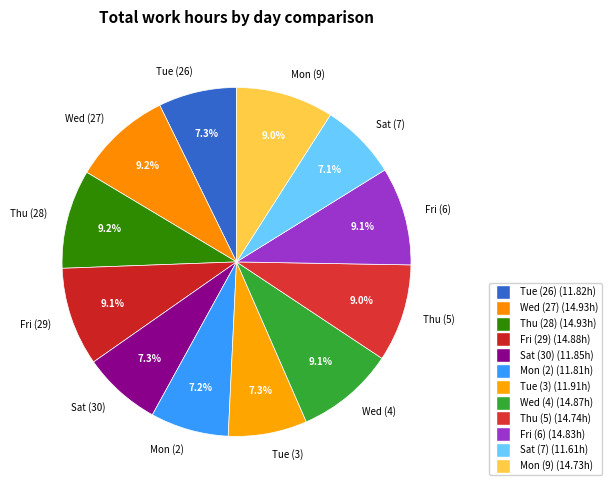

How many slices are in this pie chart?

12